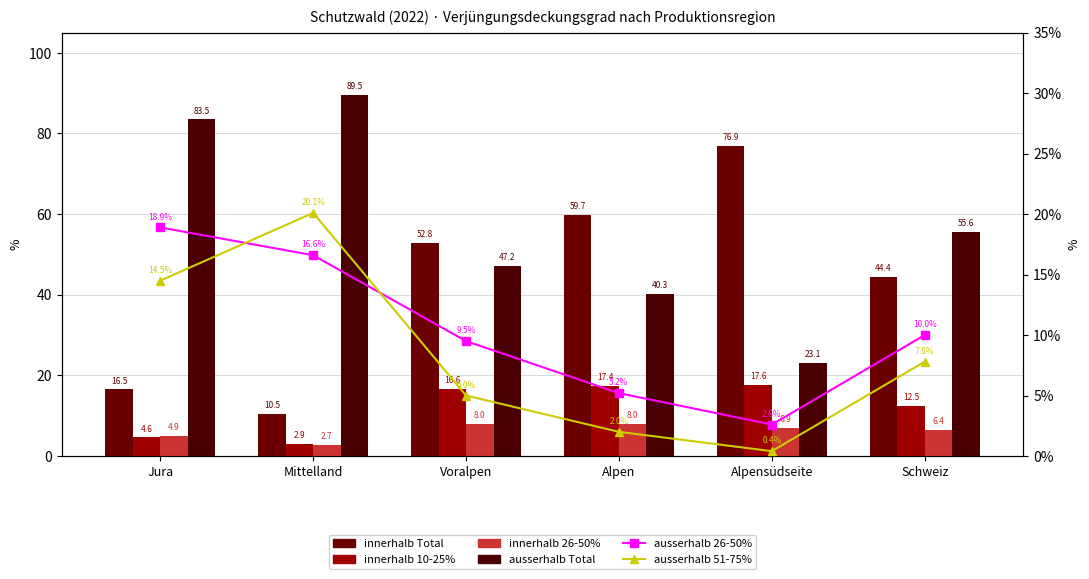

Which series has the widest spread of values?

innerhalb Total